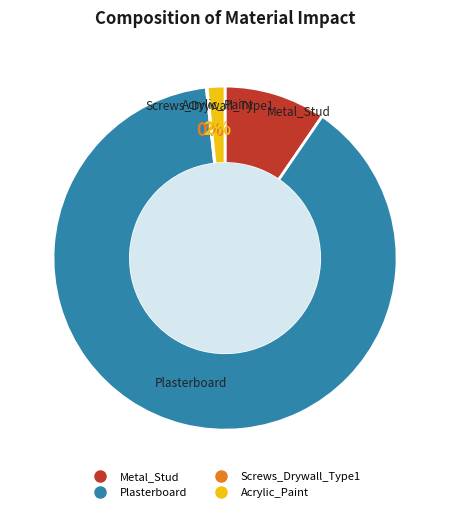

To the nearest percent, what portion does Acrylic_Paint represent?

2%